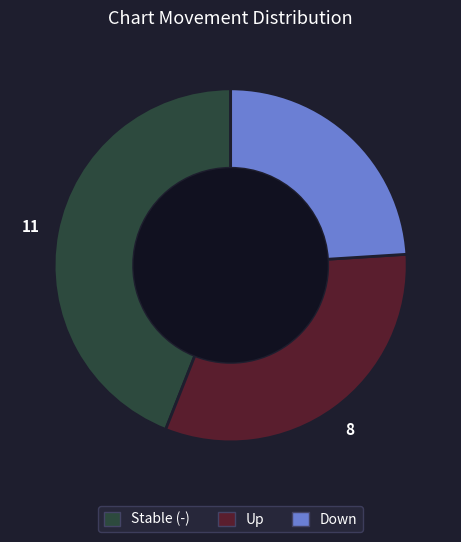

How many slices are in this pie chart?

3